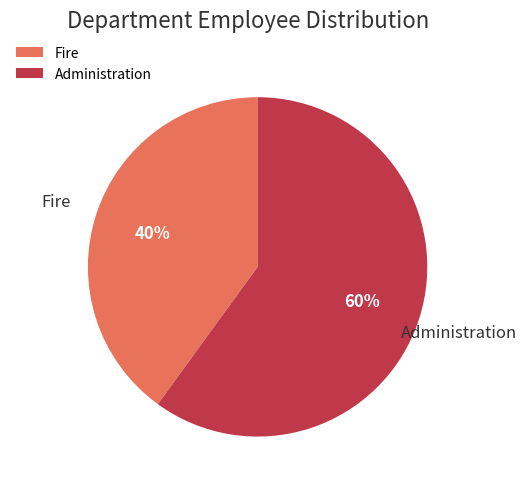

What percentage is the Fire slice, to the nearest percent?

40%